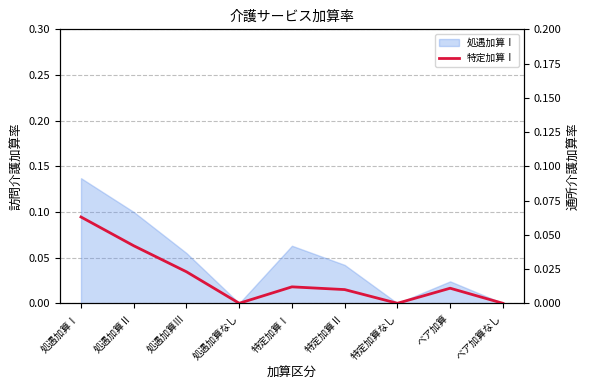

Which label corresponds to the smallest value in the chart?

処遇加算なし